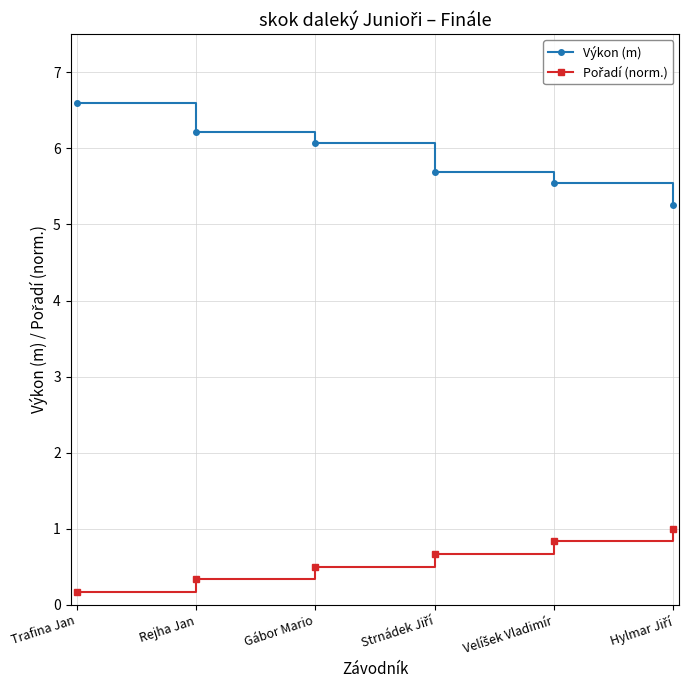

At which category does the chart reach its minimum across all series?

Trafina Jan